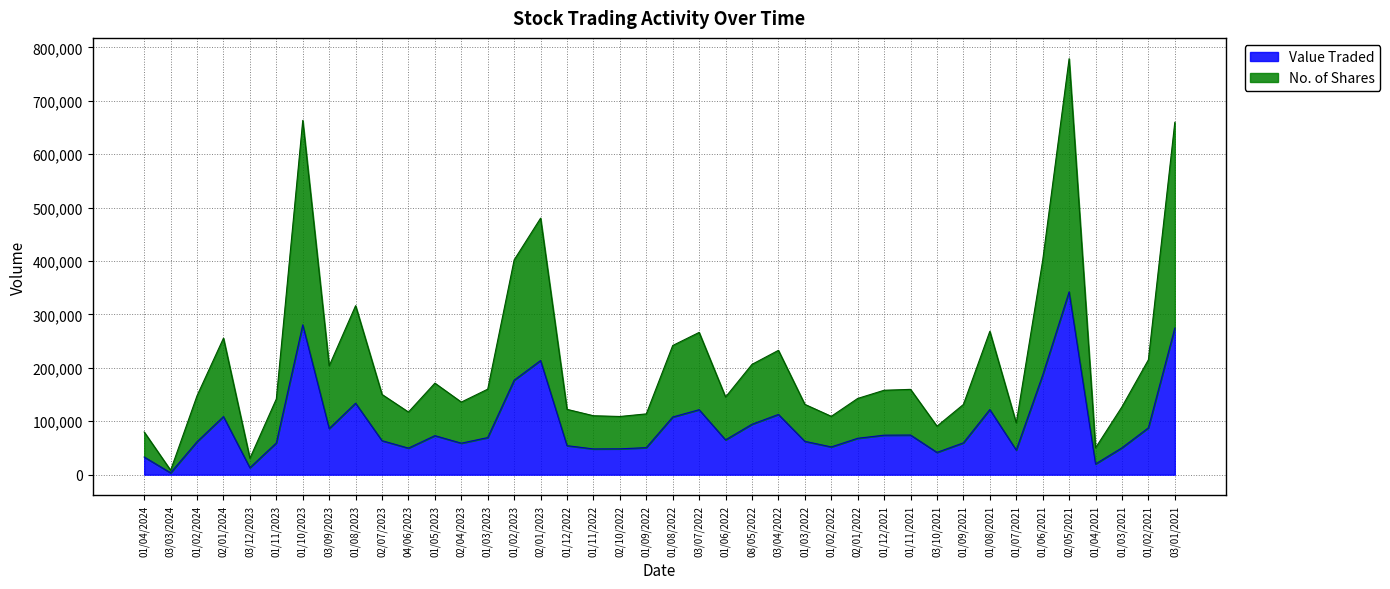

Does the chart display data point markers on the line(s)?

No